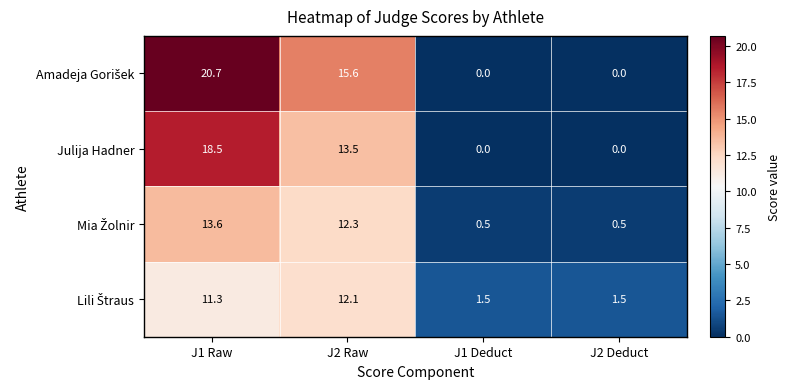

What is the total value across all series at J1 Raw?

64.1